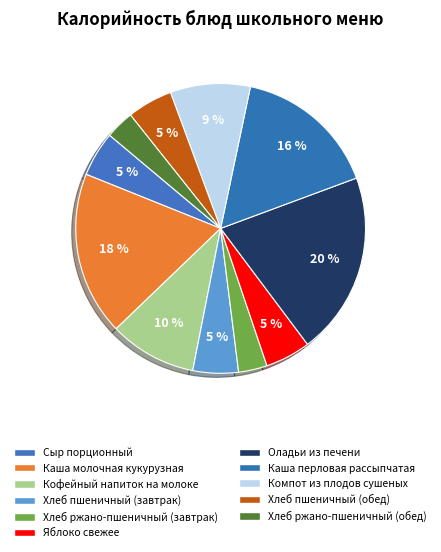

What is the total percentage of Оладьи из печени and Компот из плодов сушеных?

29.3%